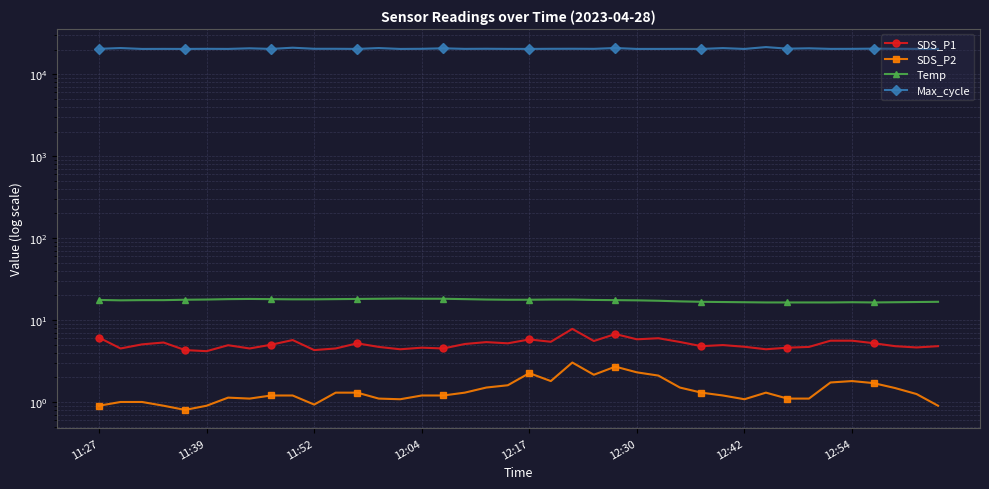

The SDS_P2 series shows 0.9 at 19. True or false?

False